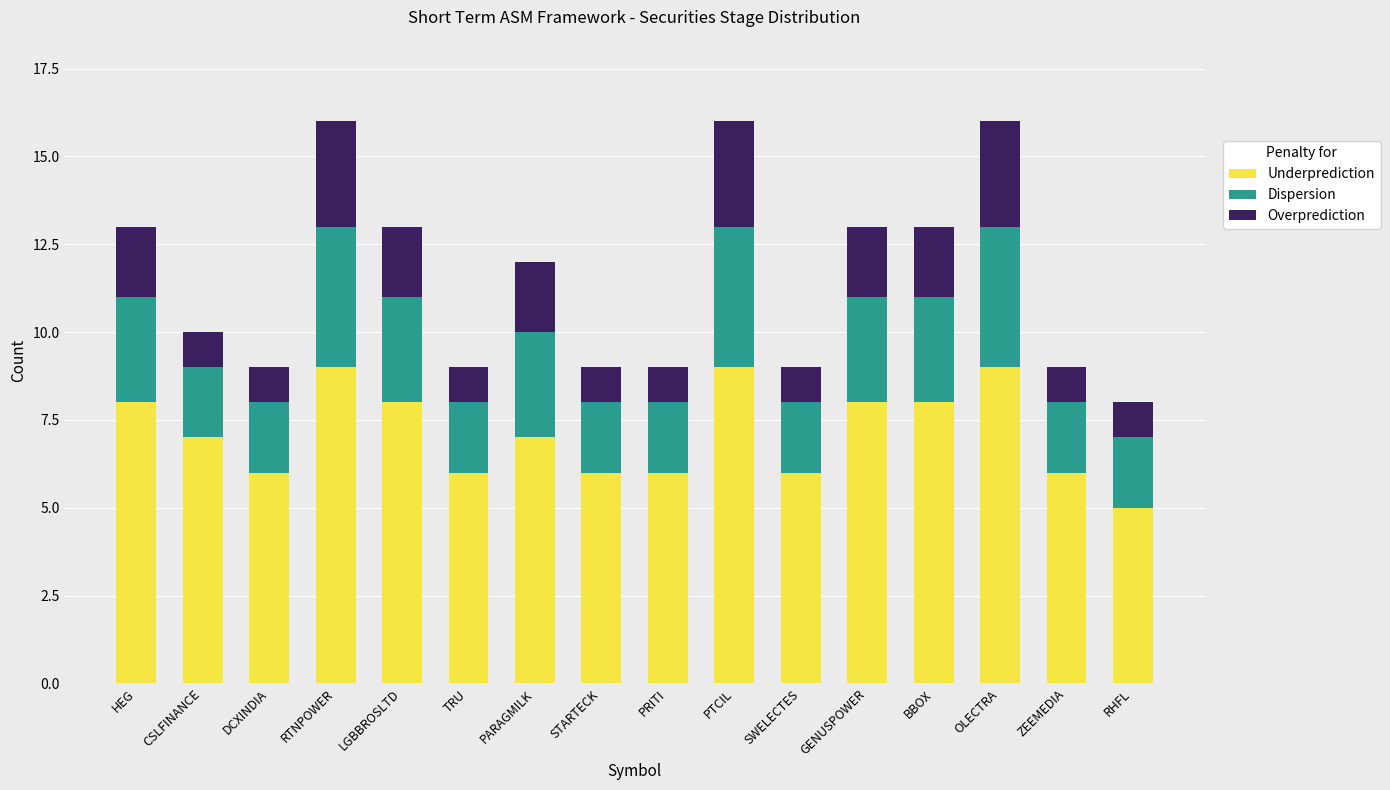

What is the sum of all Underprediction values?

114